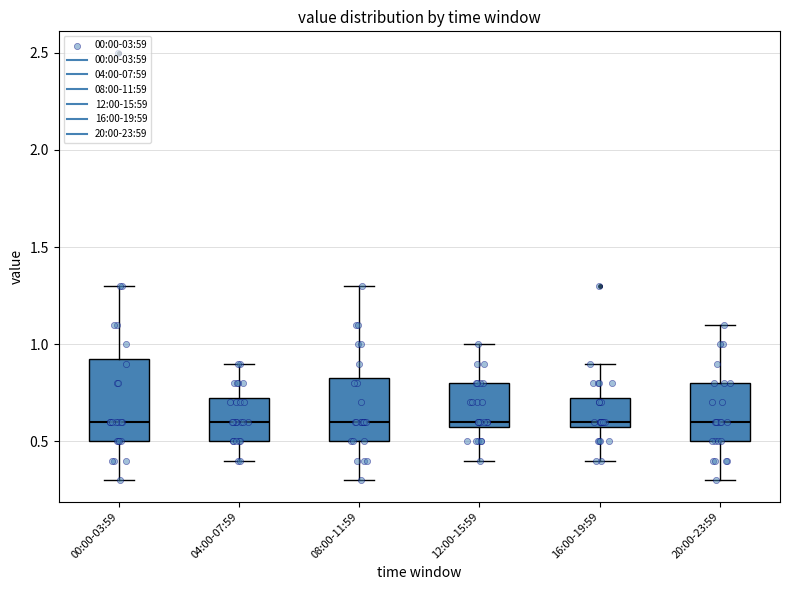

Which box is the tallest, from its lower edge to its upper edge?

00:00-03:59